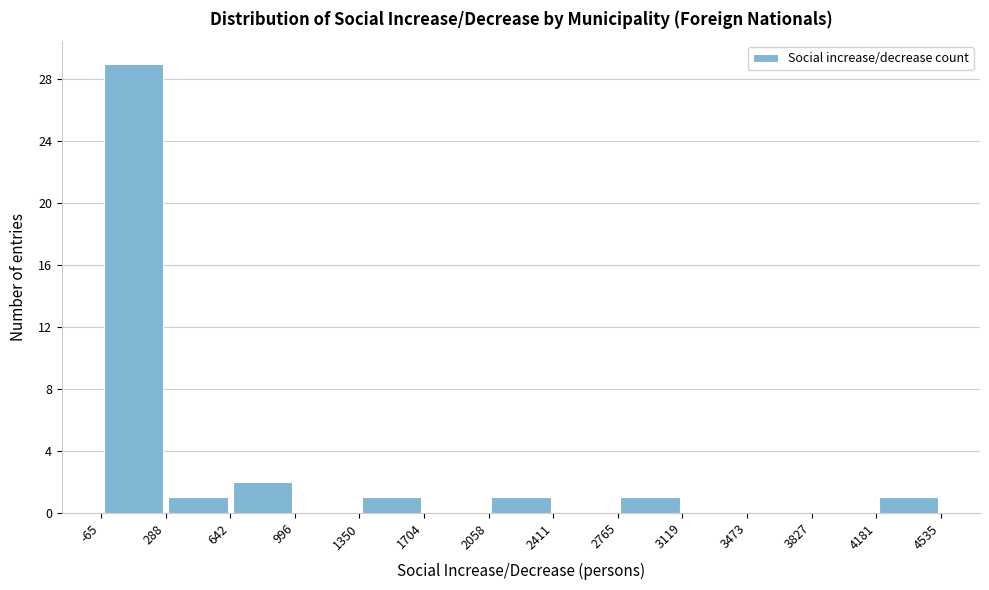

Which range on the x-axis has the tallest bar?

-65 to 288